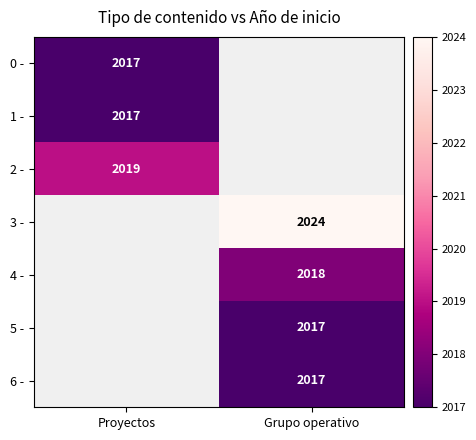

The value of 3 - at Grupo operativo is 2024. True or false?

True